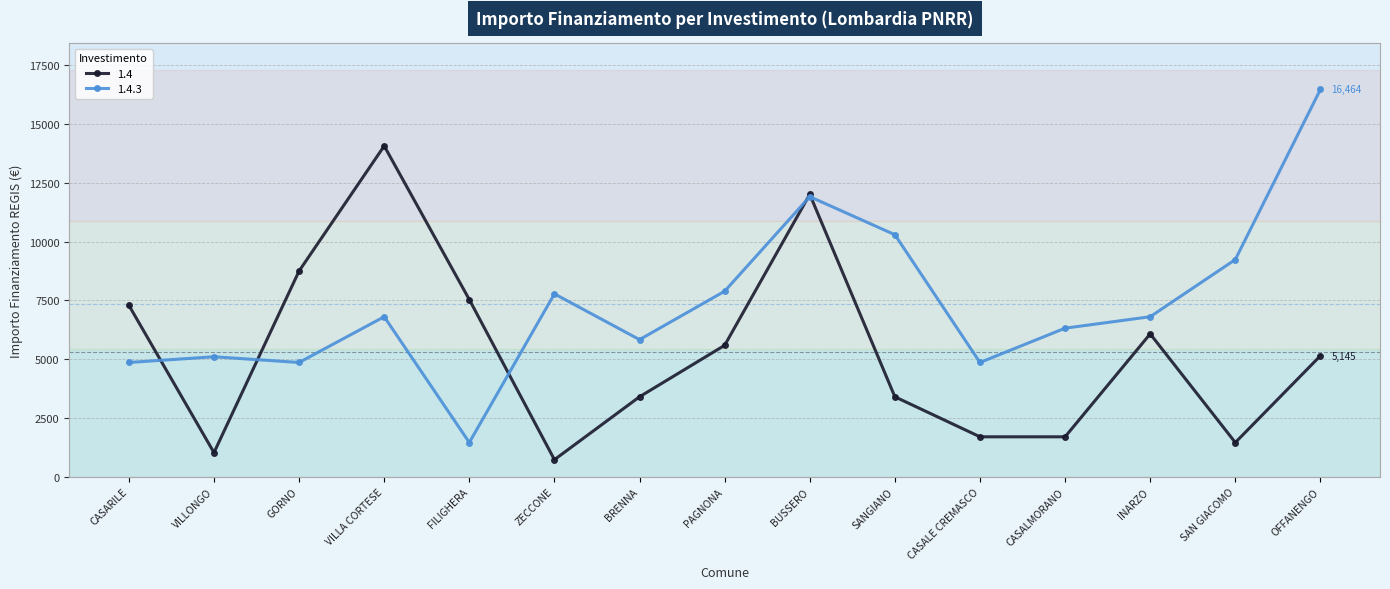

At which label does 1.4 reach its minimum?

ZECCONE